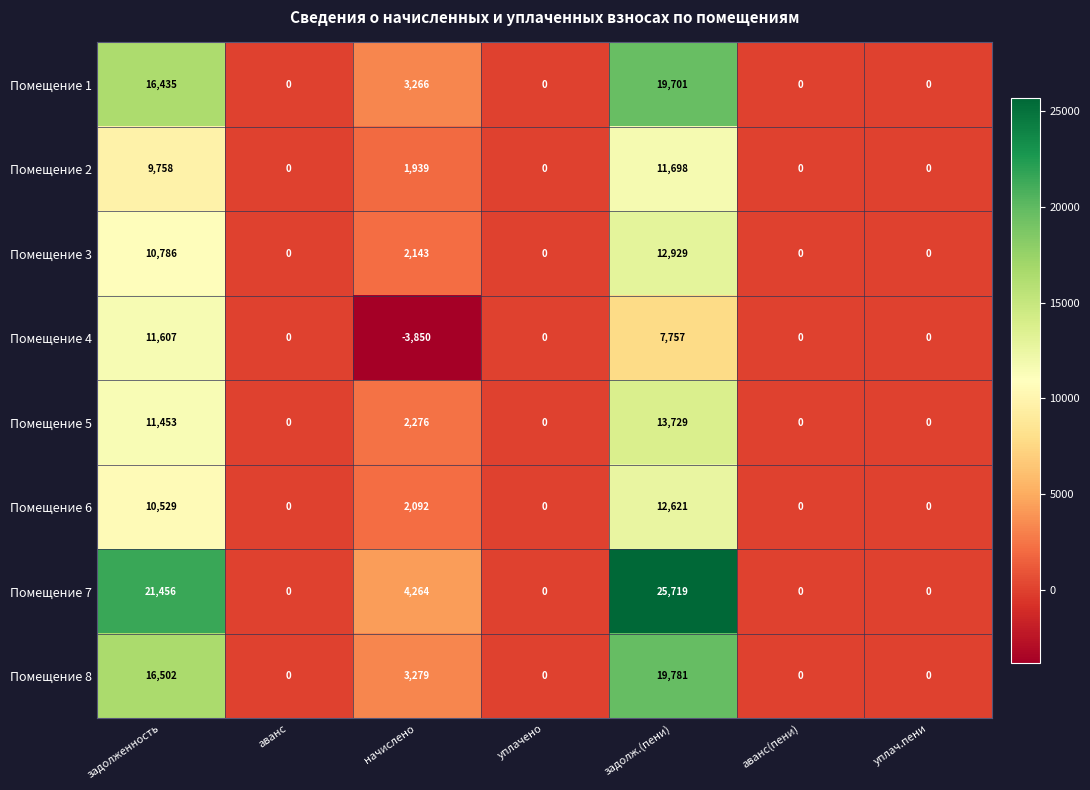

The value of Помещение 6 at аванс(пени) is 8788. True or false?

False